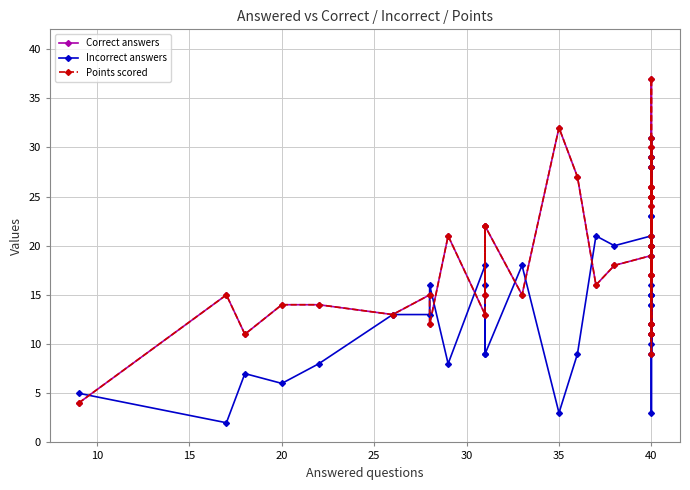

Is the value of Points scored at 15 greater than the value of Incorrect answers at 11?

No